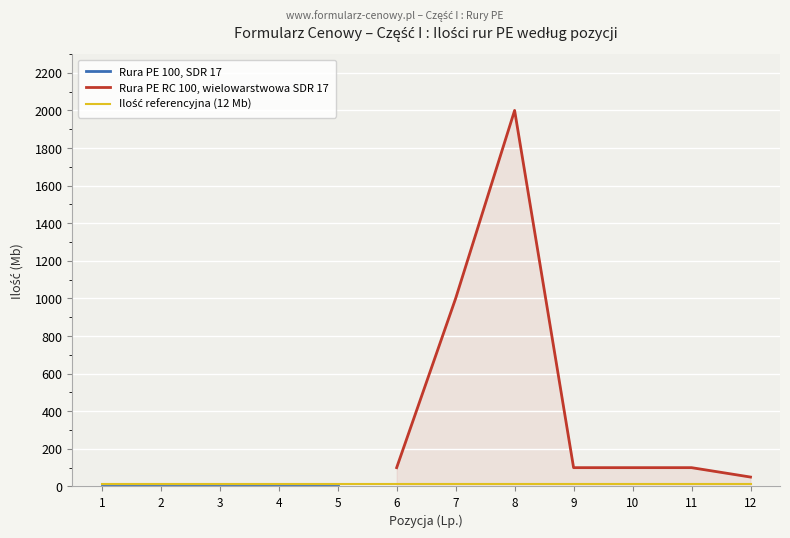

The value of Rura PE RC 100, wielowarstwowa SDR 17 at 6 is 100. True or false?

True